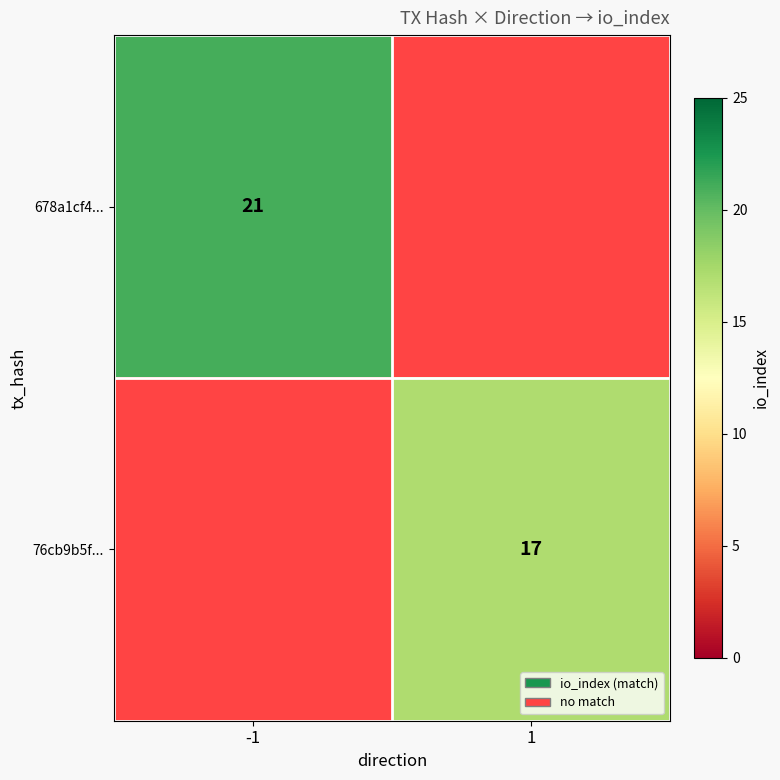

The 76cb9b5f... series shows 11 at 1. True or false?

False